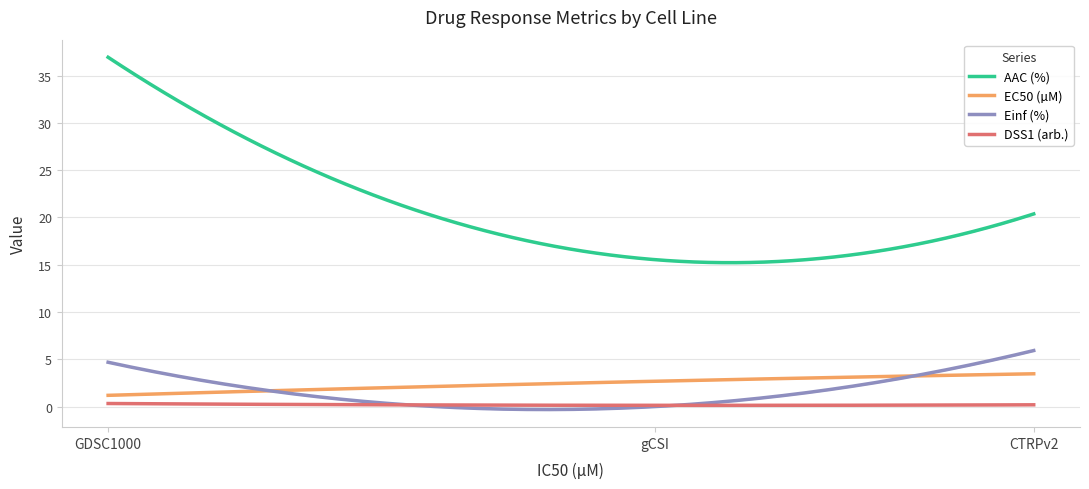

At GDSC1000, list the series in order from smallest to largest.

DSS1 (arb.), EC50 (µM), Einf (%), AAC (%)